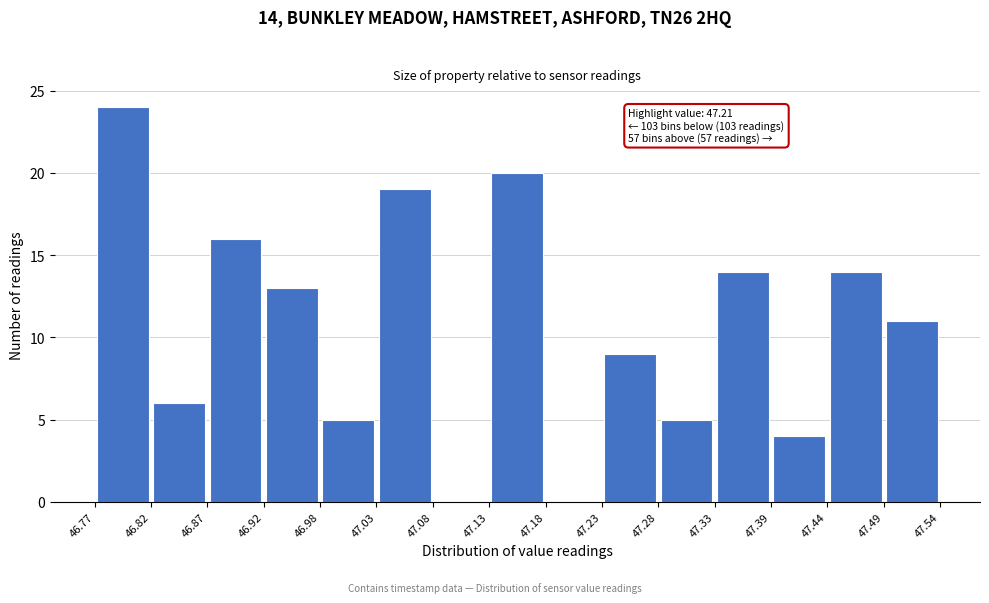

Over which range of the x-axis is the bar tallest?

46.77 to 46.82